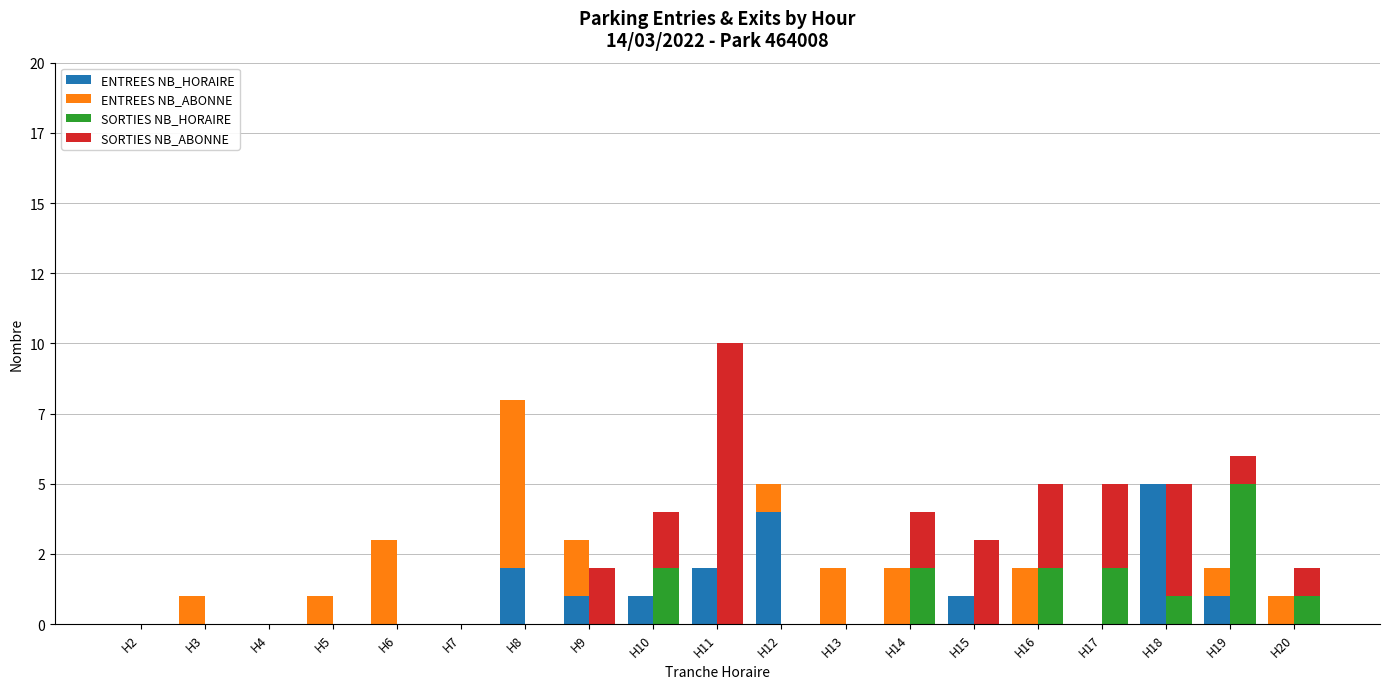

Between H2 and H11, which series saw the biggest shift?

SORTIES NB_ABONNE